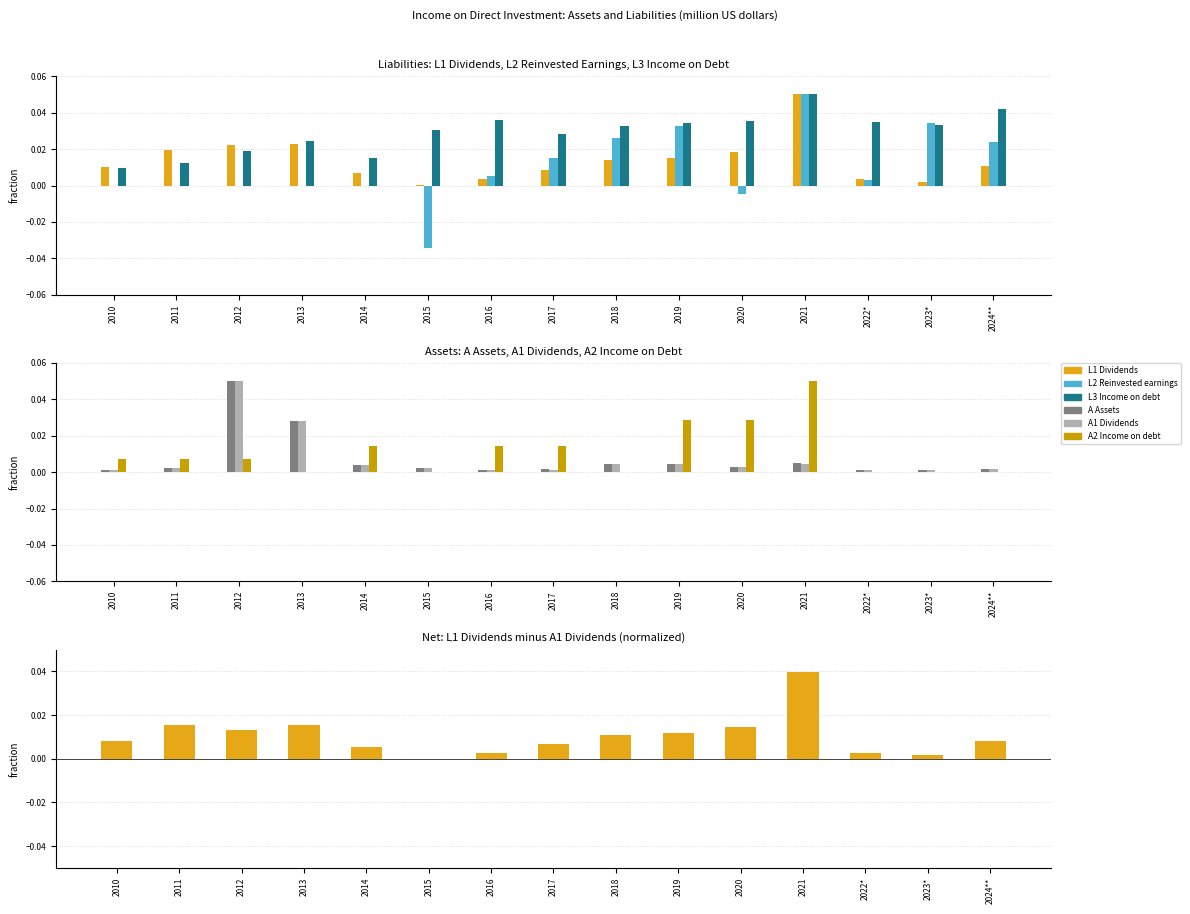

What is the highest value of the L3 Income on debt series?

0.1